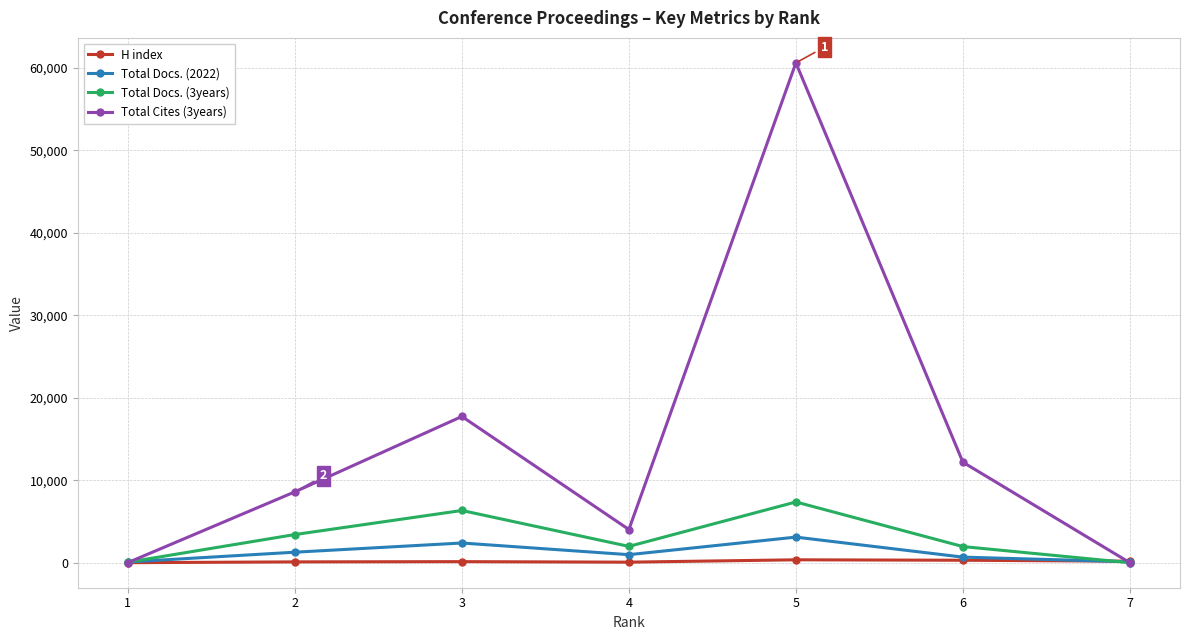

Rank the series by their maximum value, from lowest to highest.

H index, Total Docs. (2022), Total Docs. (3years), Total Cites (3years)